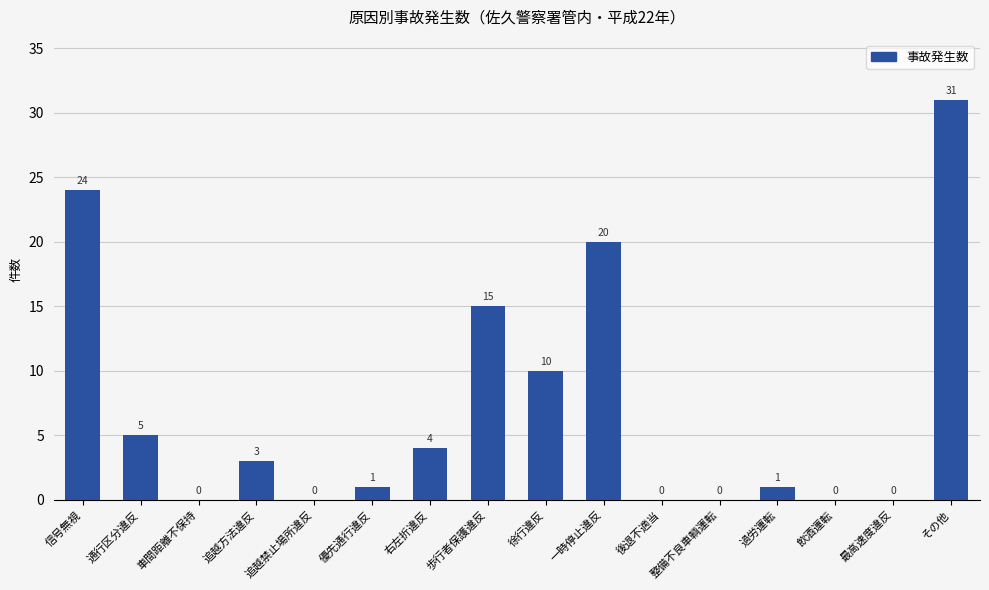

How many categories are shown in the chart?

16